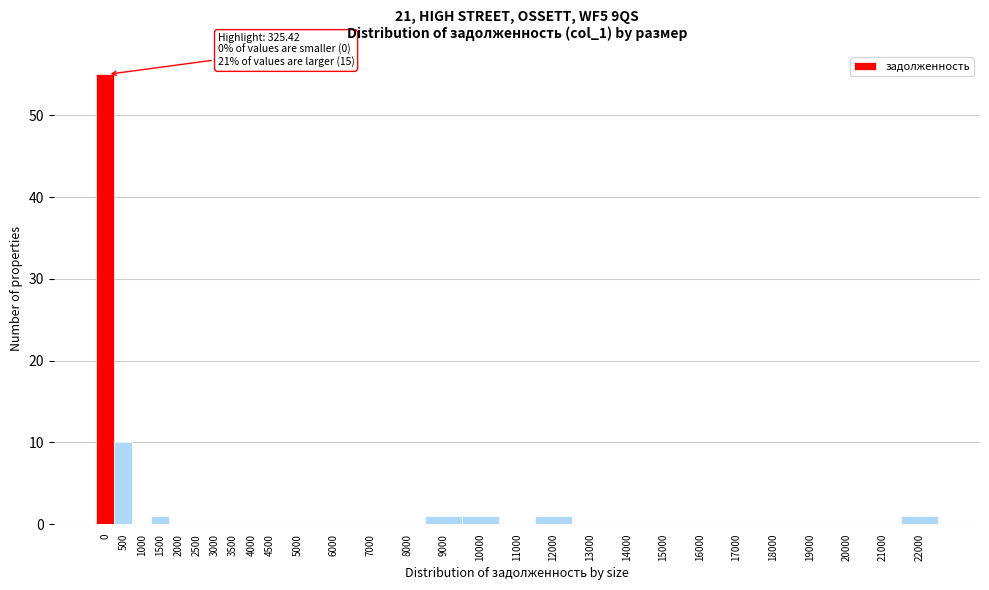

Reading left to right, extract all data points from this chart.

0=55	500=10	1000=0	1500=1	2000=0	2500=0	3000=0	3500=0	4000=0	4500=0	5000=0	6000=0	7000=0	8000=0	9000=1	10000=1	11000=0	12000=1	13000=0	14000=0	15000=0	16000=0	17000=0	18000=0	19000=0	20000=0	21000=0	22000=1